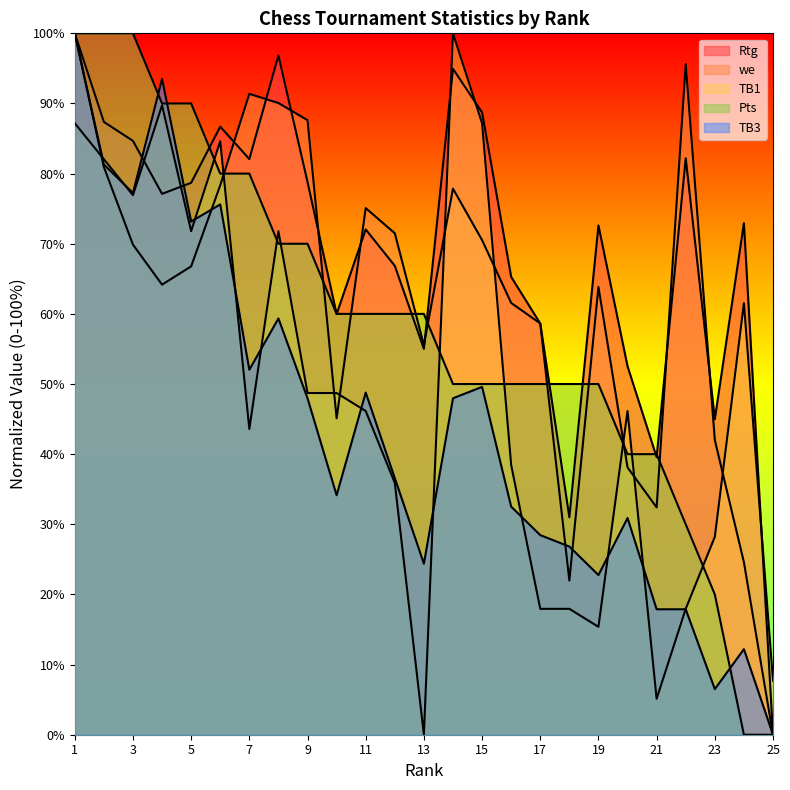

Where is the first local minimum for TB1?

3